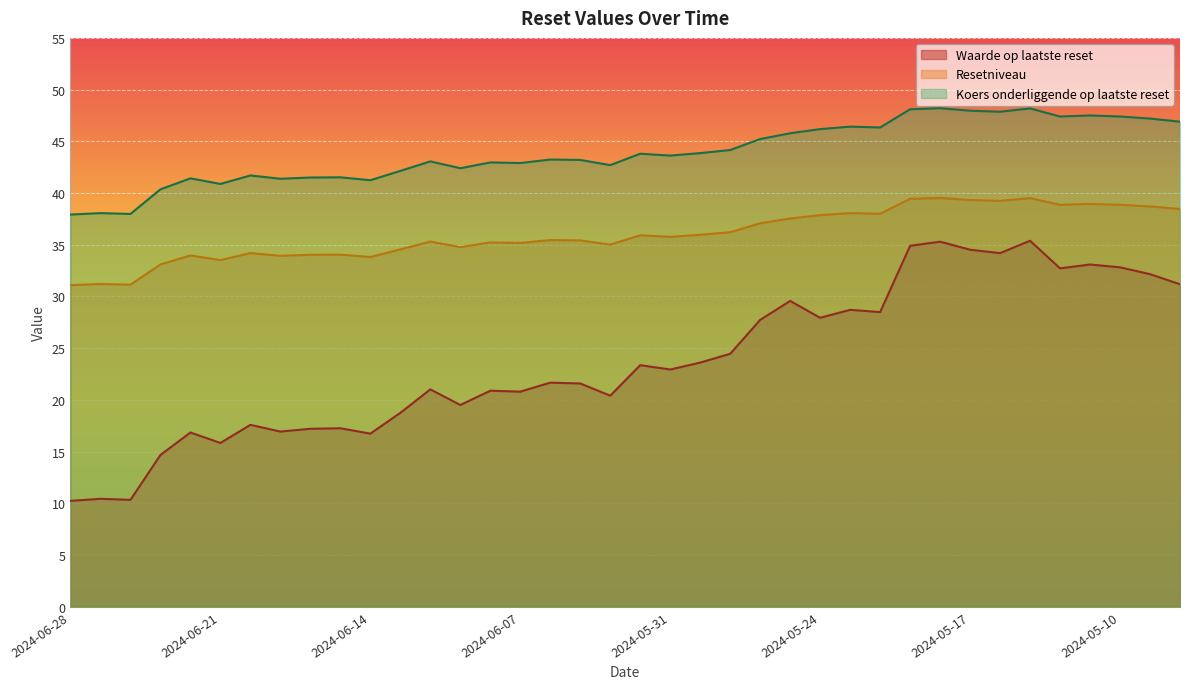

Reading left to right, list all the values displayed in this chart.

Waarde op laatste reset: 2024-06-28=10.2	2024-06-27=10.4	2024-06-26=10.3	2024-06-25=14.7	2024-06-24=16.9	2024-06-21=15.8	2024-06-20=17.6	2024-06-19=16.9	2024-06-18=17.2	2024-06-17=17.3	2024-06-14=16.7	2024-06-13=18.8	2024-06-12=21.0	2024-06-11=19.5	2024-06-10=20.9	2024-06-07=20.8	2024-06-06=21.7	2024-06-05=21.6	2024-06-04=20.4	2024-06-03=23.4	2024-05-31=22.9	2024-05-30=23.6	2024-05-29=24.5	2024-05-28=27.7	2024-05-27=29.6	2024-05-24=27.9	2024-05-23=28.7	2024-05-22=28.5	2024-05-21=34.9	2024-05-20=35.3	2024-05-17=34.5	2024-05-16=34.2	2024-05-15=35.4	2024-05-14=32.7	2024-05-13=33.1	2024-05-10=32.8	2024-05-09=32.2	2024-05-08=31.2
Resetniveau: 2024-06-28=31.1	2024-06-27=31.2	2024-06-26=31.1	2024-06-25=33.1	2024-06-24=34.0	2024-06-21=33.5	2024-06-20=34.2	2024-06-19=33.9	2024-06-18=34.0	2024-06-17=34.0	2024-06-14=33.8	2024-06-13=34.6	2024-06-12=35.3	2024-06-11=34.8	2024-06-10=35.2	2024-06-07=35.2	2024-06-06=35.5	2024-06-05=35.4	2024-06-04=35.0	2024-06-03=35.9	2024-05-31=35.8	2024-05-30=36.0	2024-05-29=36.2	2024-05-28=37.1	2024-05-27=37.5	2024-05-24=37.9	2024-05-23=38.1	2024-05-22=38.0	2024-05-21=39.4	2024-05-20=39.5	2024-05-17=39.3	2024-05-16=39.2	2024-05-15=39.5	2024-05-14=38.9	2024-05-13=39.0	2024-05-10=38.9	2024-05-09=38.7	2024-05-08=38.5
Koers onderliggende op laatste reset: 2024-06-28=37.9	2024-06-27=38.1	2024-06-26=38.0	2024-06-25=40.4	2024-06-24=41.4	2024-06-21=40.9	2024-06-20=41.7	2024-06-19=41.4	2024-06-18=41.5	2024-06-17=41.5	2024-06-14=41.2	2024-06-13=42.1	2024-06-12=43.1	2024-06-11=42.4	2024-06-10=43.0	2024-06-07=42.9	2024-06-06=43.2	2024-06-05=43.2	2024-06-04=42.7	2024-06-03=43.8	2024-05-31=43.6	2024-05-30=43.9	2024-05-29=44.2	2024-05-28=45.2	2024-05-27=45.8	2024-05-24=46.2	2024-05-23=46.4	2024-05-22=46.3	2024-05-21=48.1	2024-05-20=48.2	2024-05-17=48.0	2024-05-16=47.9	2024-05-15=48.2	2024-05-14=47.4	2024-05-13=47.5	2024-05-10=47.4	2024-05-09=47.2	2024-05-08=46.9